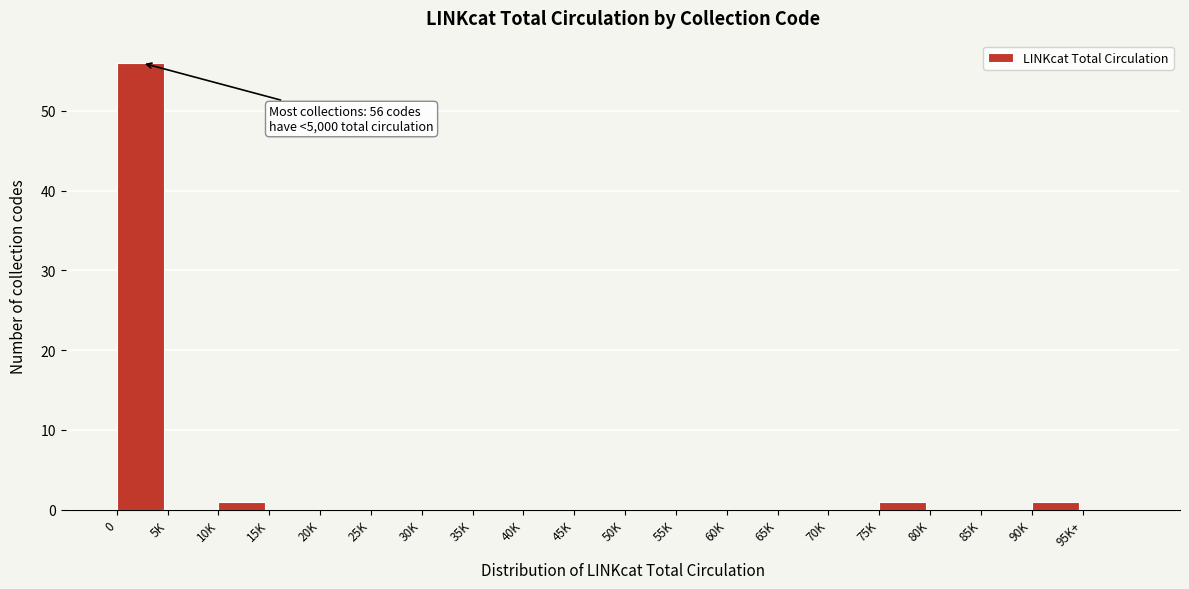

Reading left to right, list all the values displayed in this chart.

0=56	5K=0	10K=1	15K=0	20K=0	25K=0	30K=0	35K=0	40K=0	45K=0	50K=0	55K=0	60K=0	65K=0	70K=0	75K=1	80K=0	85K=0	90K=1	95K+=0